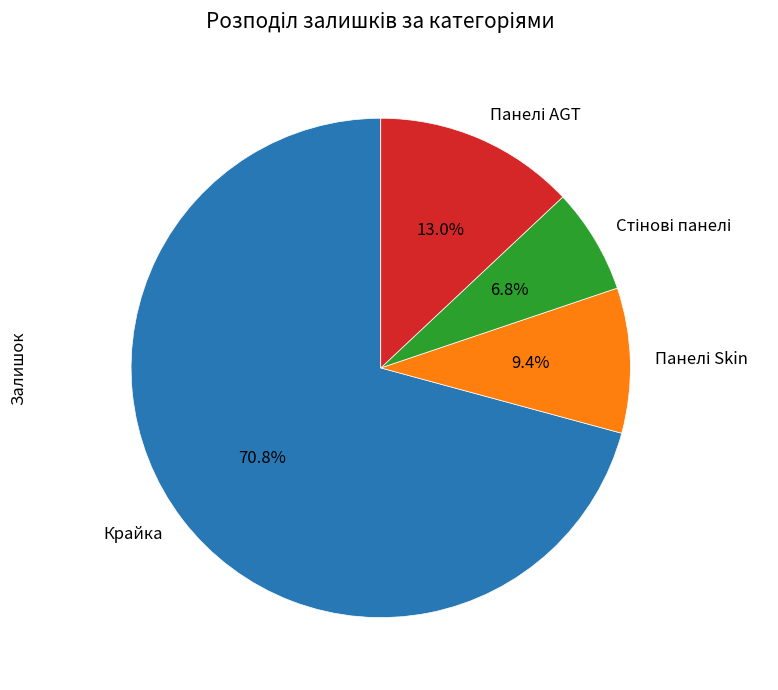

Is there any slice that represents more than half of the pie?

Yes